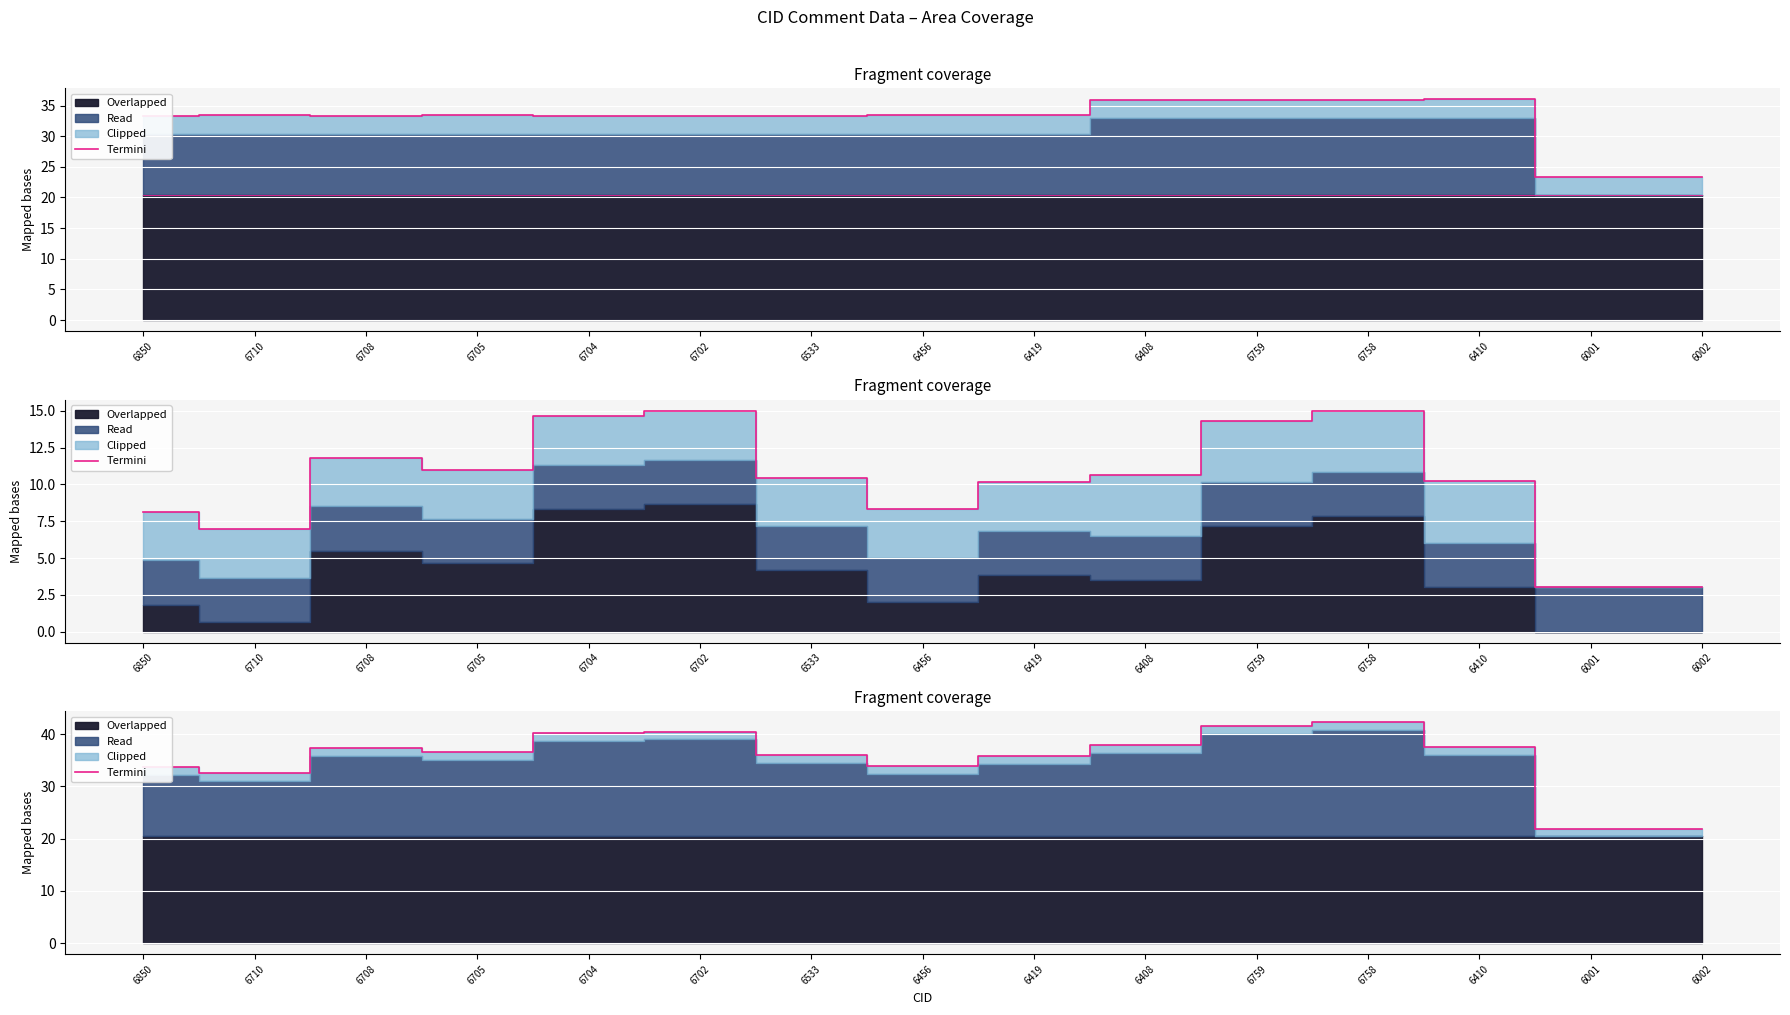

What is the label of the 11th point from the right?

6704